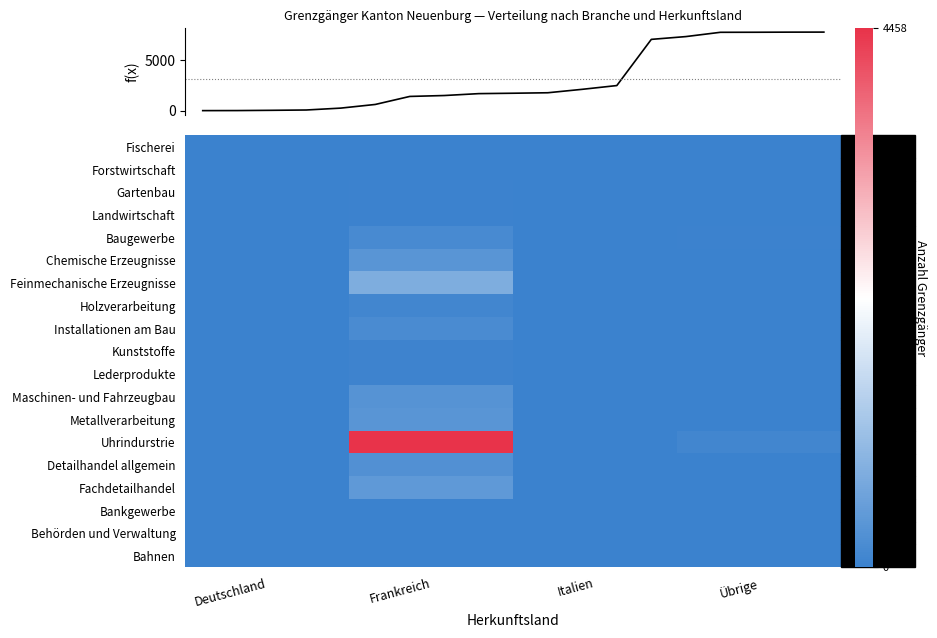

At Italien, list the series in order from smallest to largest.

Fischerei, Forstwirtschaft, Gartenbau, Landwirtschaft, Holzverarbeitung, Kunststoffe, Lederprodukte, Metallverarbeitung, Fachdetailhandel, Bankgewerbe, Behörden und Verwaltung, Bahnen, Chemische Erzeugnisse, Installationen am Bau, Maschinen- und Fahrzeugbau, Baugewerbe, Detailhandel allgemein, Feinmechanische Erzeugnisse, Uhrindurstrie